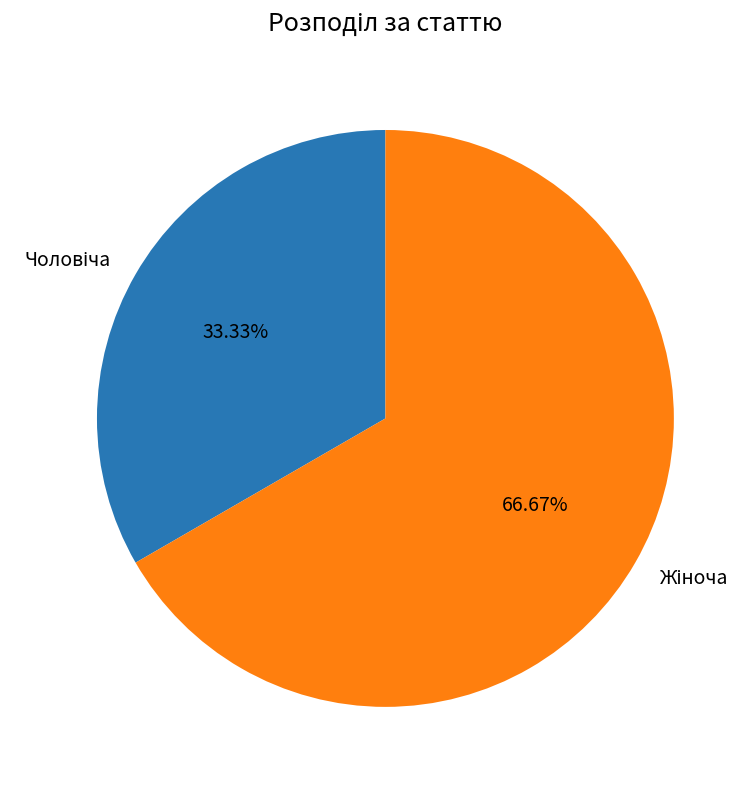

How many slices are in this pie chart?

2